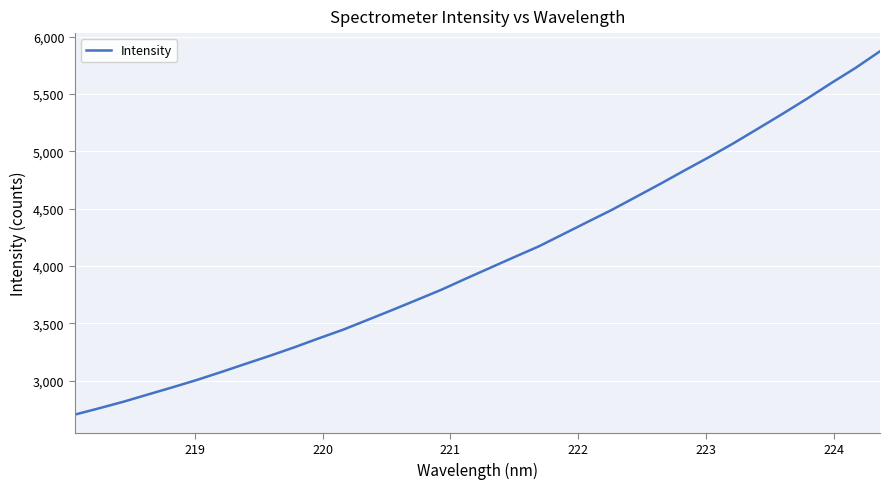

What is the maximum value shown in the chart?

5873.3